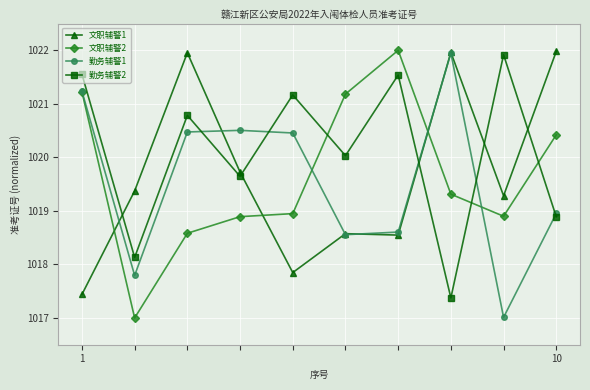

How many intersections are there between 文职辅警2 and 文职辅警1?

3